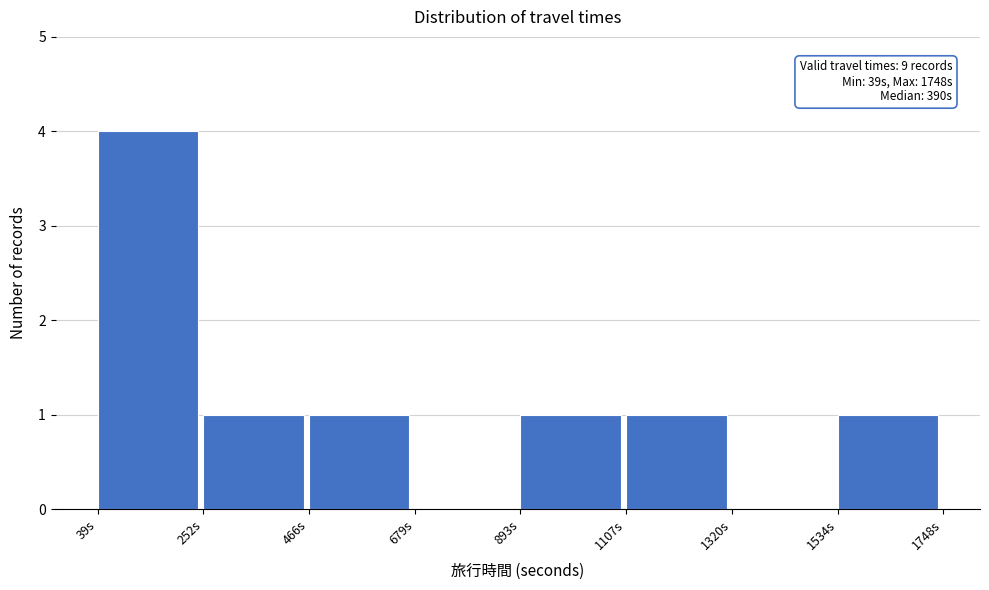

Over which range of the x-axis is the bar tallest?

50 to 250